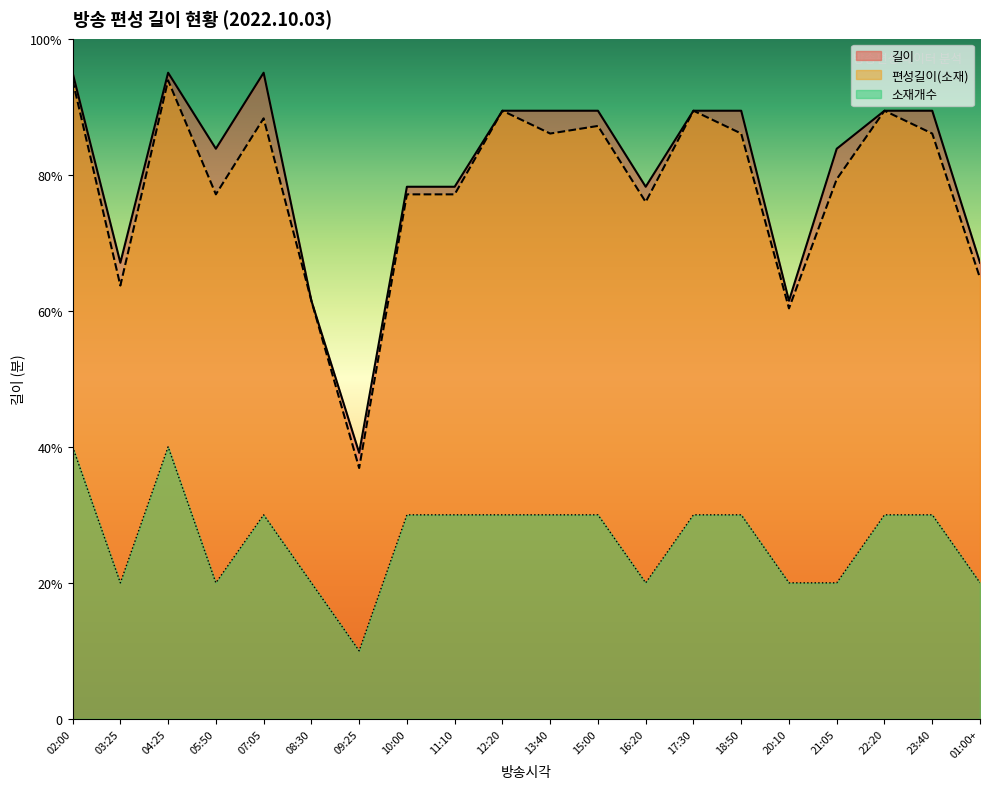

The 소재개수 series shows 30.0 at 22:20. True or false?

True